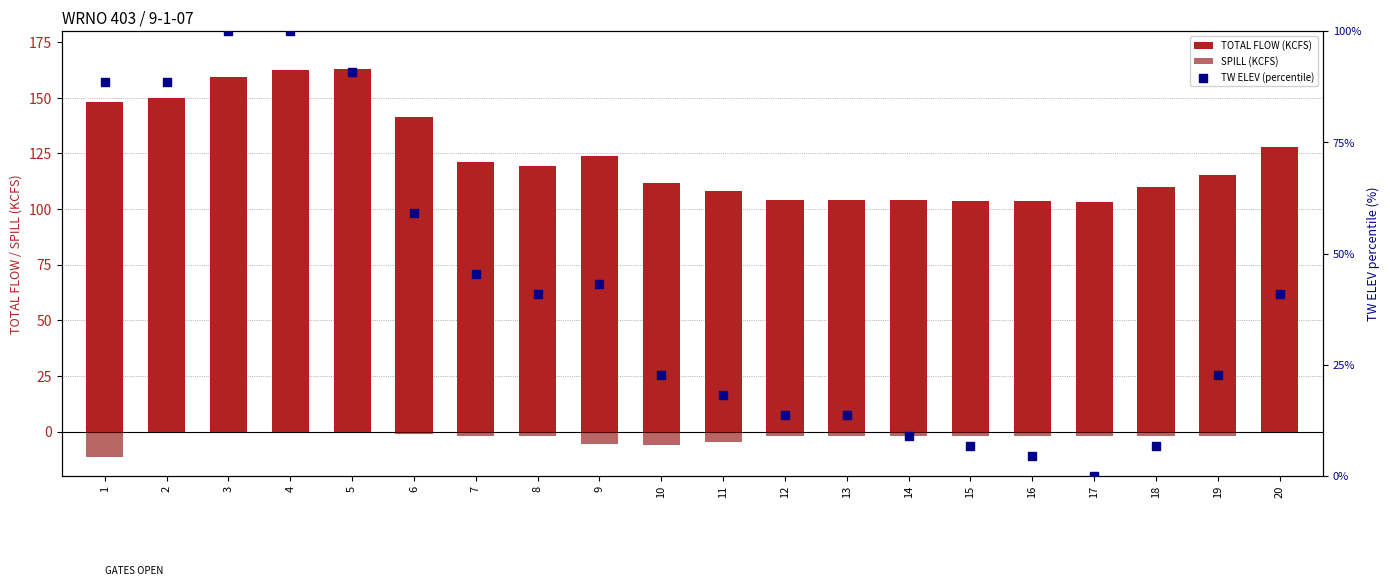

Which series reaches the maximum Y coordinate?

TOTAL FLOW (KCFS)